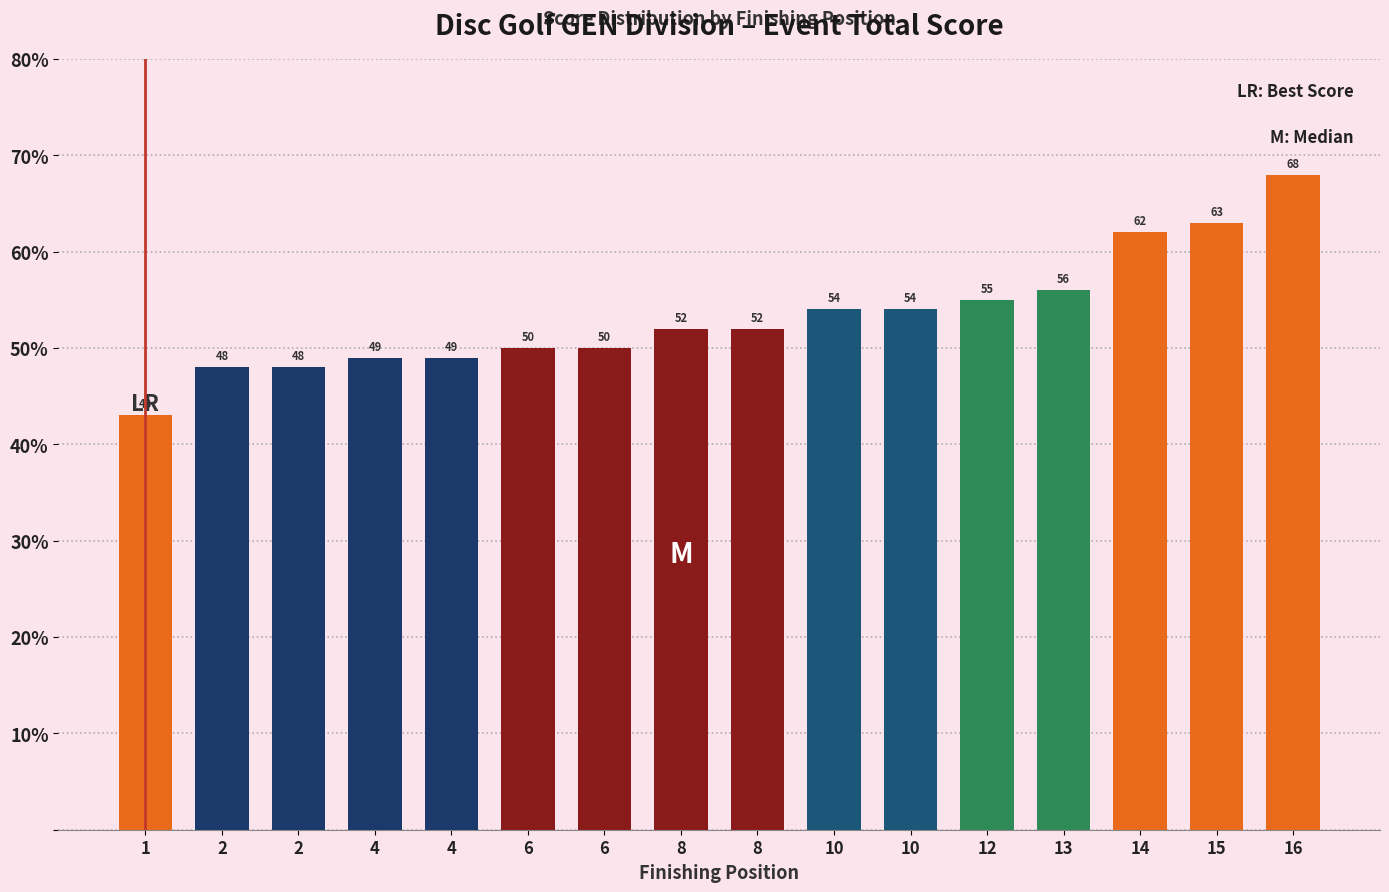

How many bars are there in total?

16